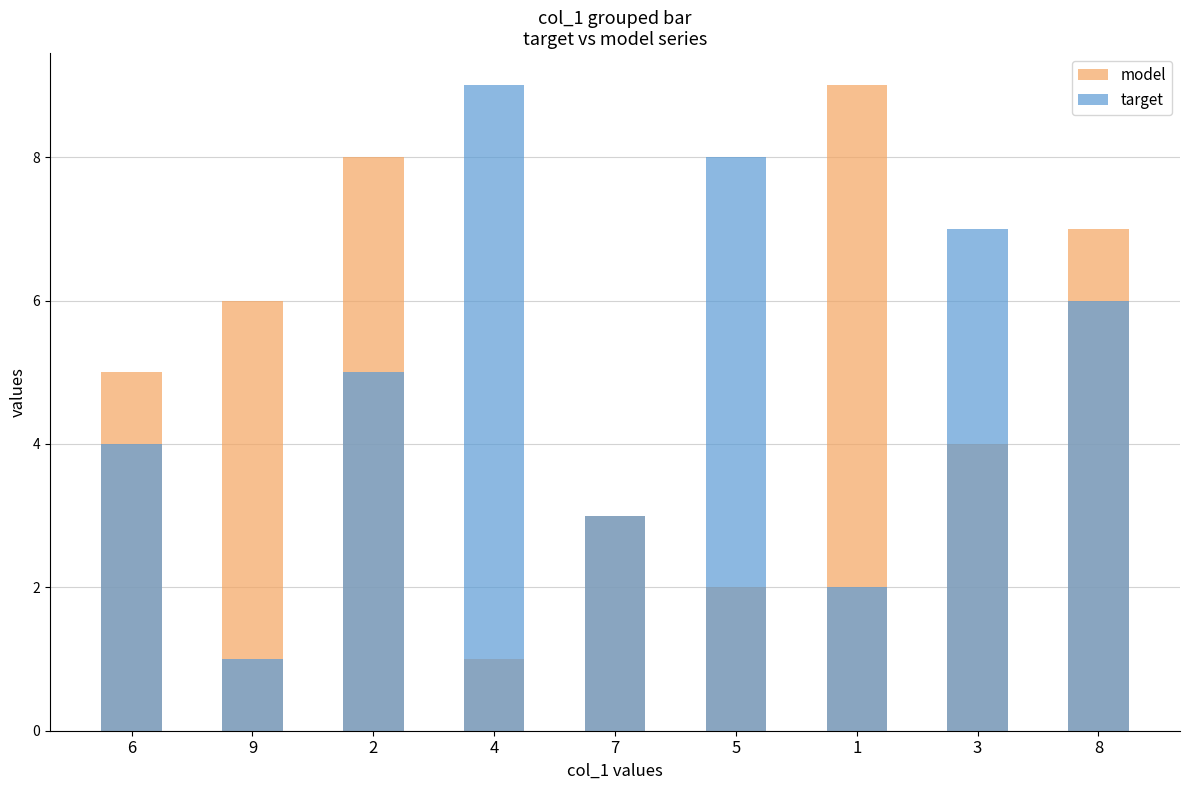

Reading left to right, what are all the values shown in this chart?

model: 5	6	8	1	3	2	9	4	7
target: 4	1	5	9	3	8	2	7	6